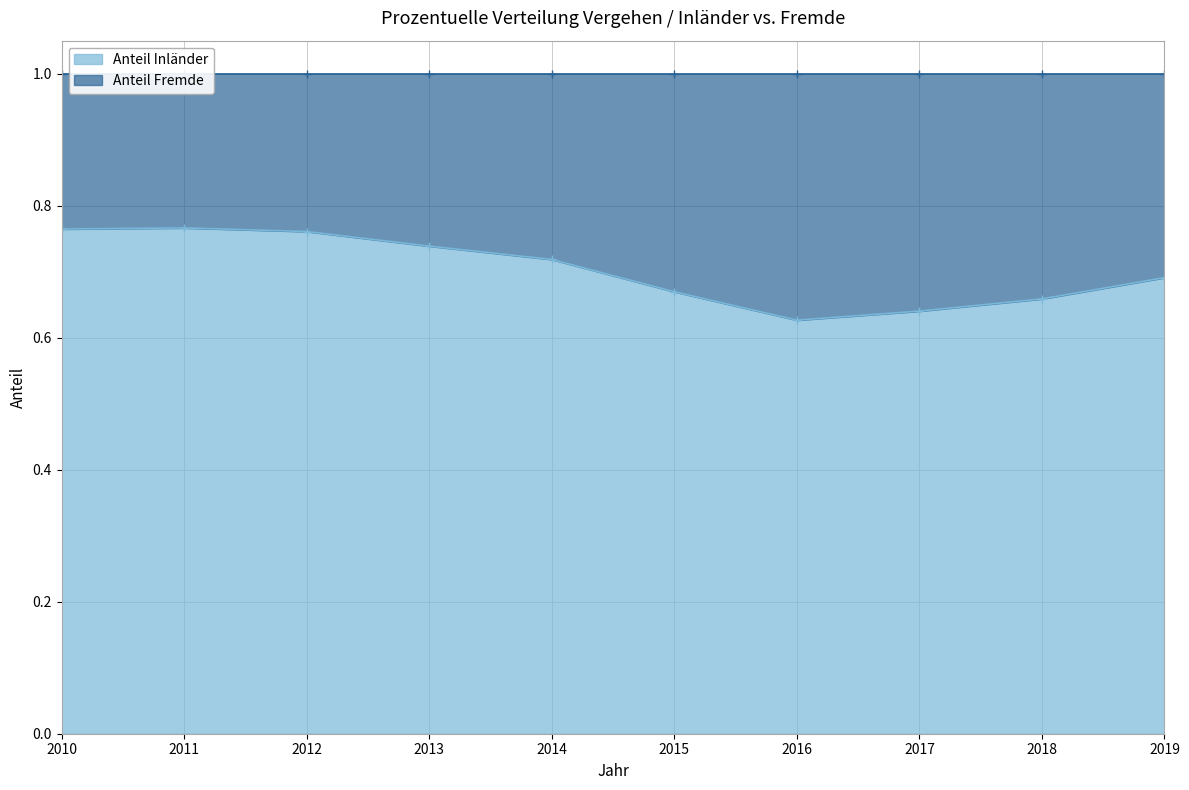

What is the sum of the values at 2018 and 2017?

1.3